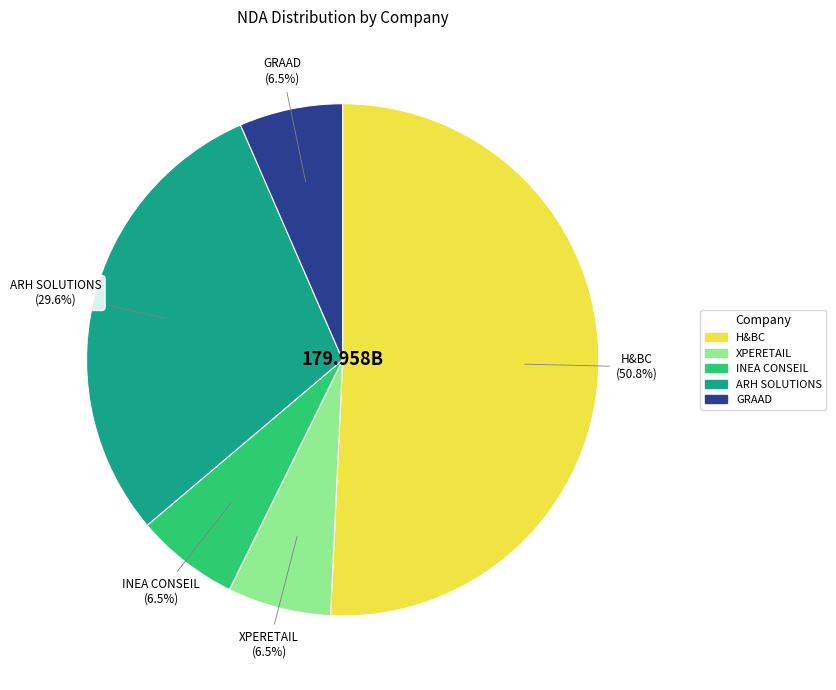

Is ARH SOLUTIONS the majority of the pie?

No